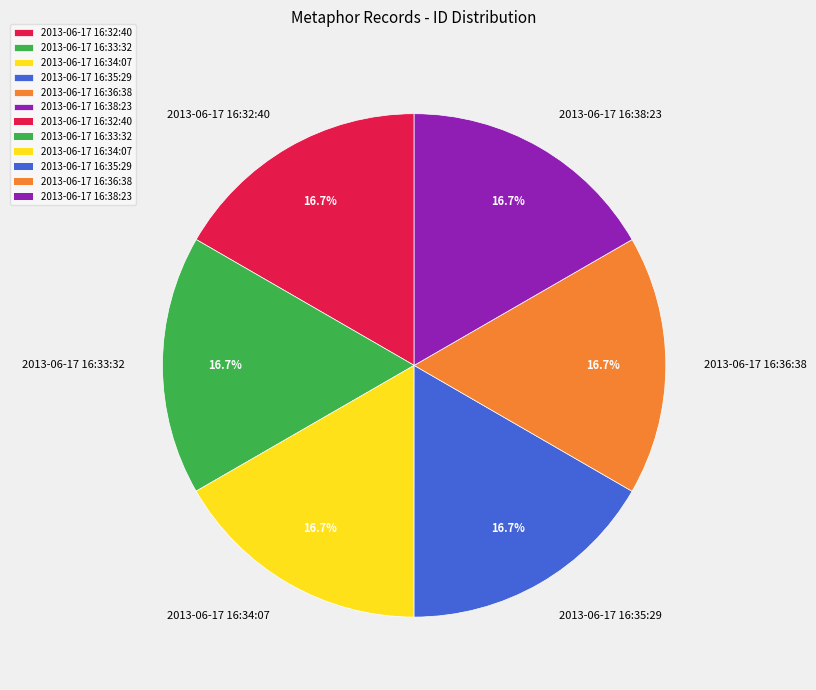

The 2013-06-17 16:32:40 slice represents 17% of the pie. True or false?

True